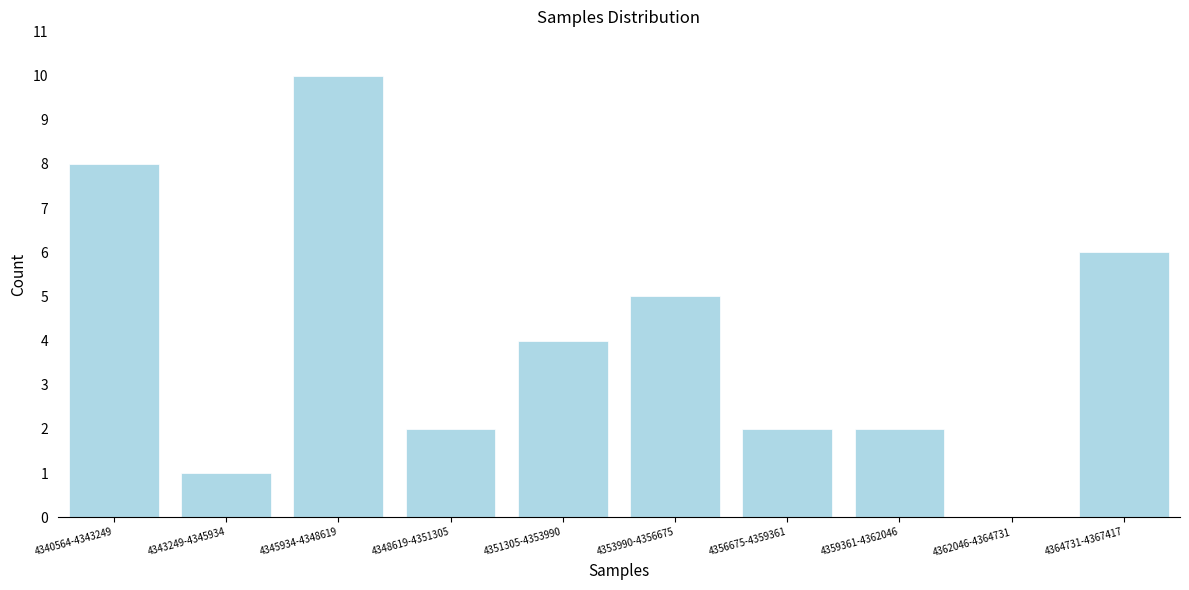

Reading right to left, transcribe all the data shown in this chart.

4364731-4367417=6	4362046-4364731=0	4359361-4362046=2	4356675-4359361=2	4353990-4356675=5	4351305-4353990=4	4348619-4351305=2	4345934-4348619=10	4343249-4345934=1	4340564-4343249=8